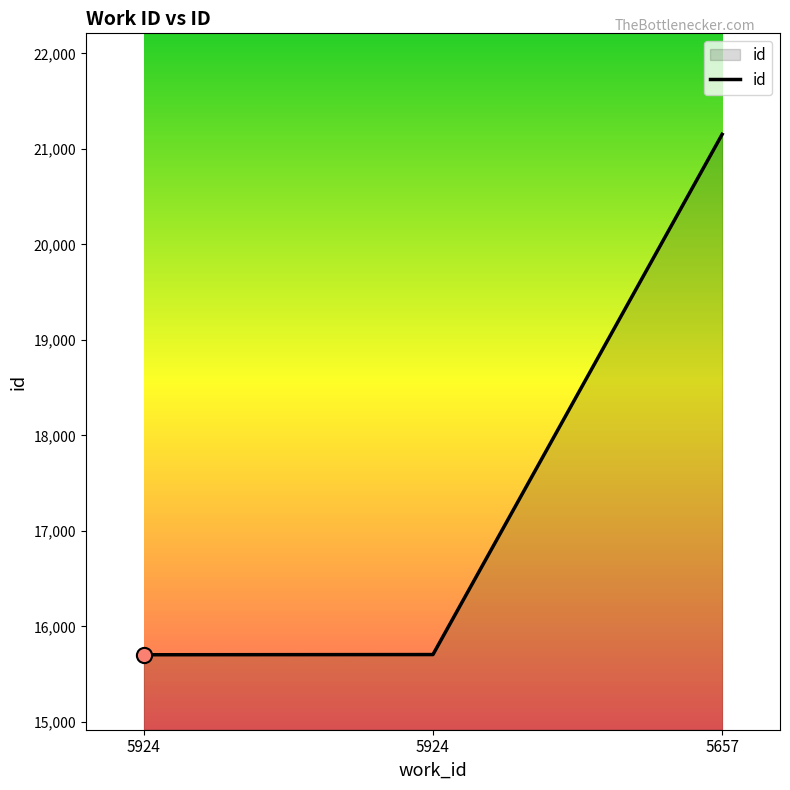

Approximately how many times larger is the value at 5657 compared to 5924?

1.3